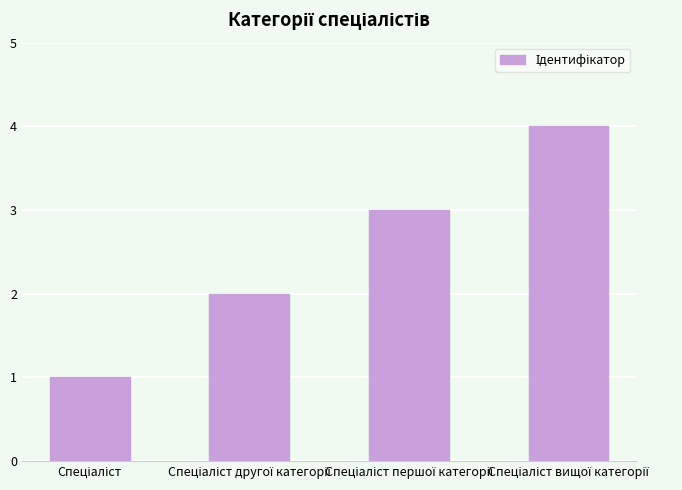

What is the sum of all values?

10